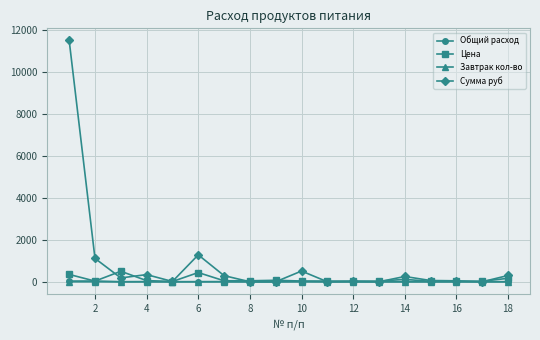

Which series has the largest range (max minus min)?

Сумма руб